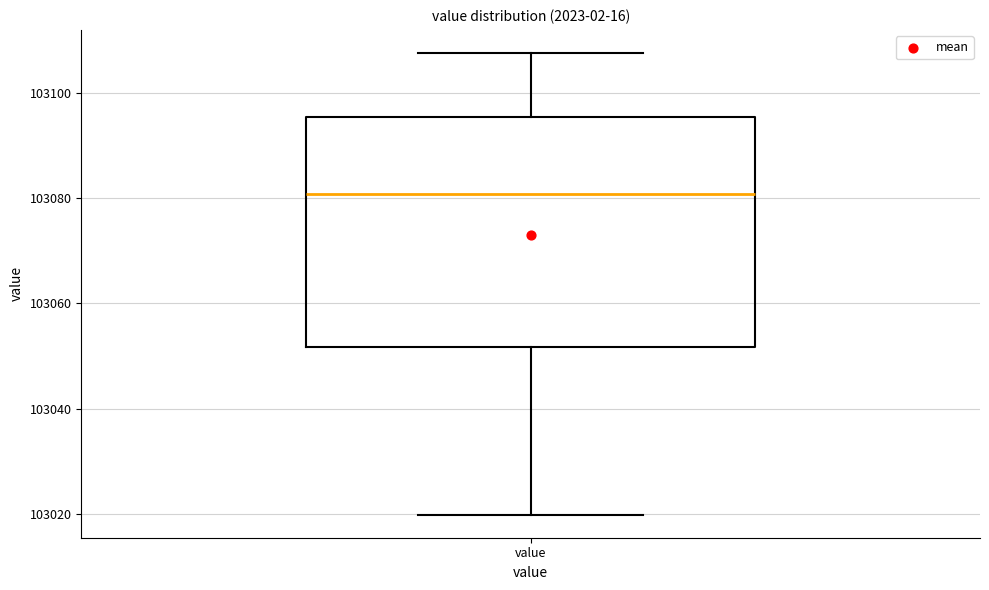

Read this box plot against the y-axis: the position of the median line, the range covered by the box, and the ends of both whiskers. The values are not printed on the chart, so give them approximately, as read against the axis.

median 103080, box 103052 to 103096, whiskers 103020 to 103108